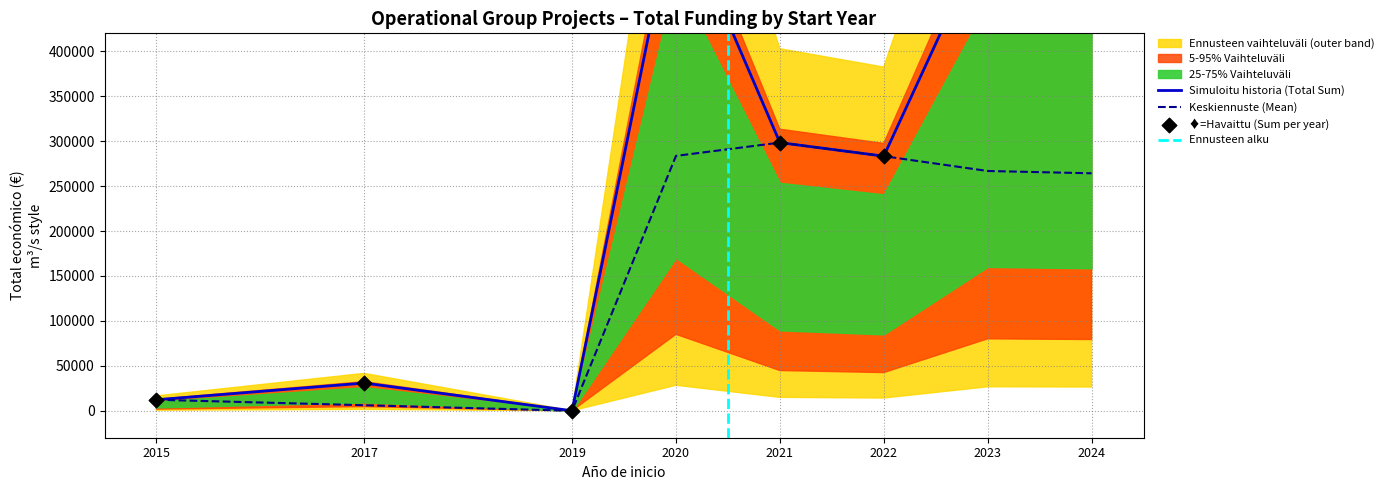

Between 2022 and 2017, which is larger?

2022